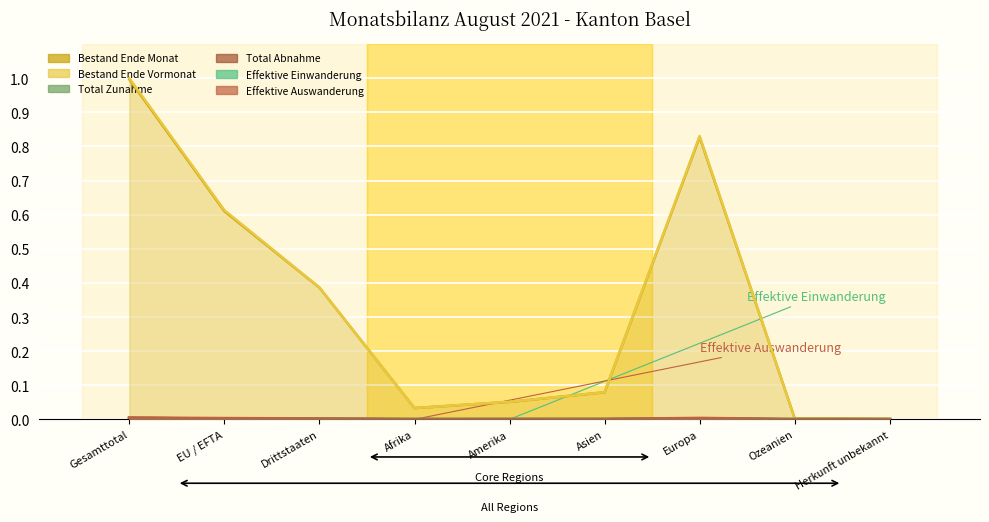

Rank the categories by Effektive Einwanderung value from lowest to highest.

Ozeanien, Herkunft unbekannt, Afrika, Amerika, Asien, Drittstaaten, EU / EFTA, Europa, Gesamttotal